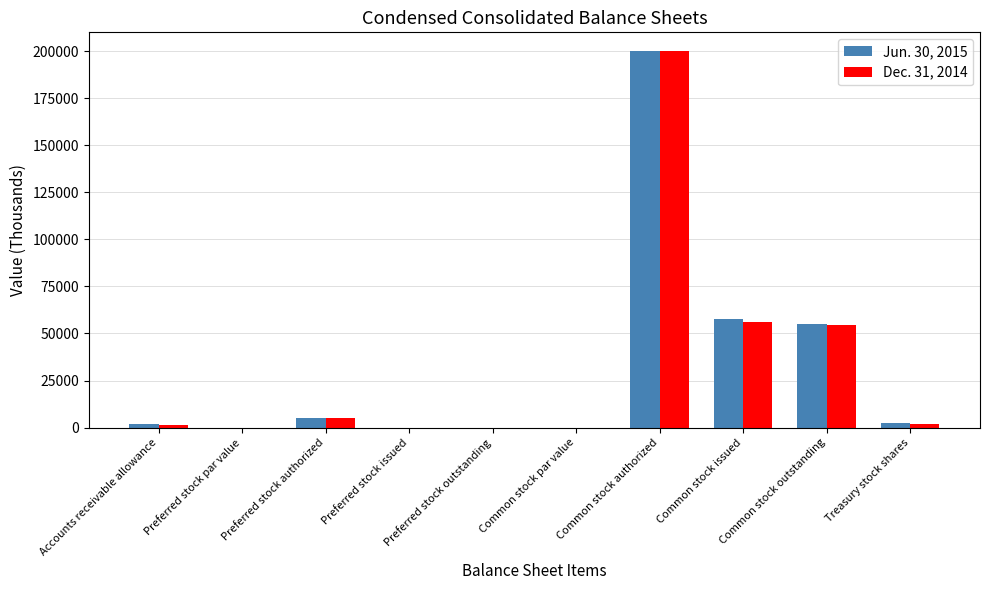

At which category does the chart reach its peak across all series?

Common stock authorized